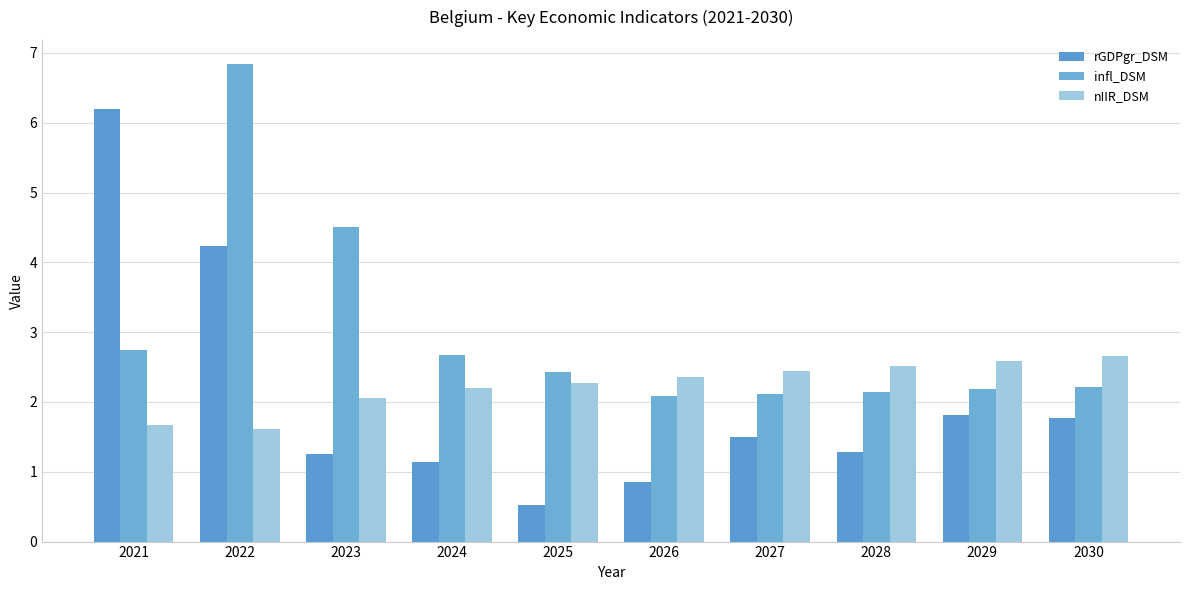

Is the value of infl_DSM at 2023 greater than the value of nIIR_DSM at 2021?

Yes